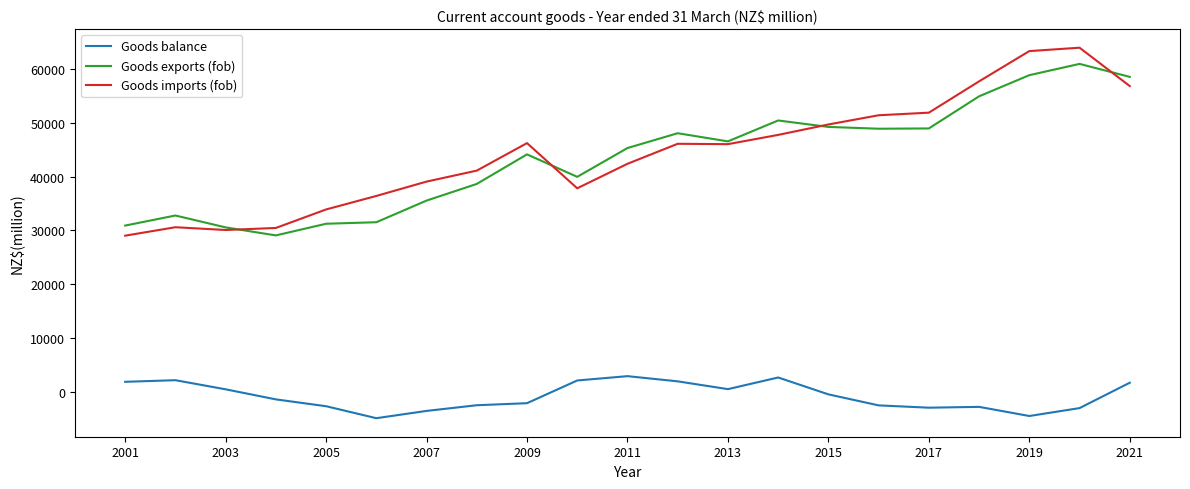

Count the number of data series in this chart.

3